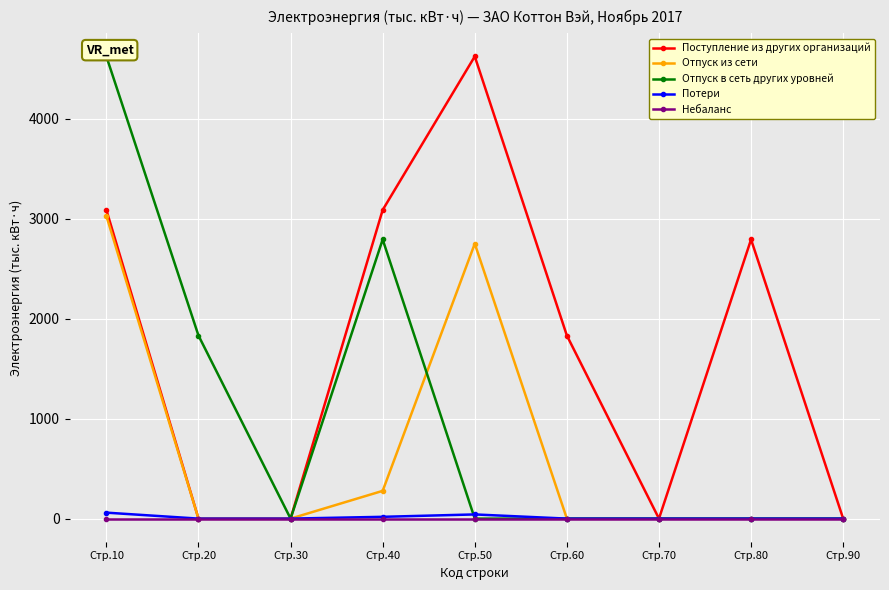

True or false: Отпуск в сеть других уровней has a value of 3253.0 at Стр.20.

False